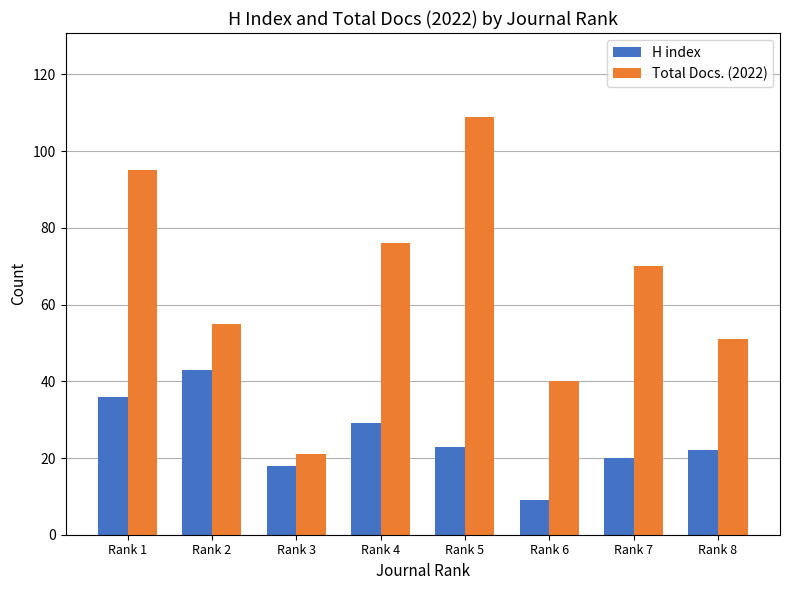

How many values in the Total Docs. (2022) series are below 70?

4